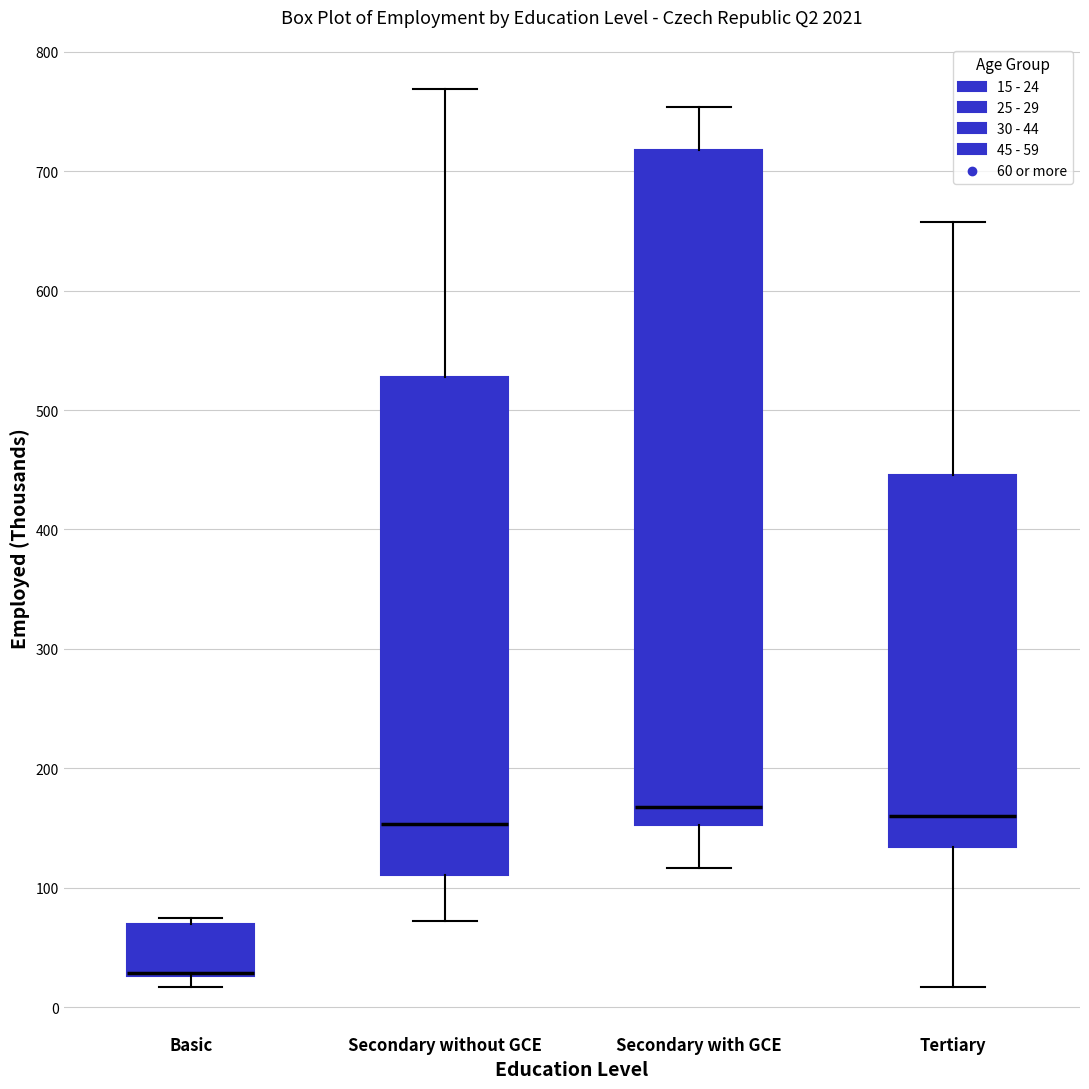

Reading left to right, transcribe this box plot: for each box, give where its median line is, the range the box spans, and where its two whiskers end, as read against the y-axis. The values are not printed on the chart, so give them approximately, as read against the axis.

Basic: median 30 (drawn on the box's lower edge), box 30 to 70, whiskers 20 to 70 (just above the box's upper edge)
Secondary without GCE: median 150, box 110 to 530, whiskers 70 to 770
Secondary with GCE: median 170, box 150 to 720, whiskers 120 to 750
Tertiary: median 160, box 130 to 450, whiskers 20 to 660